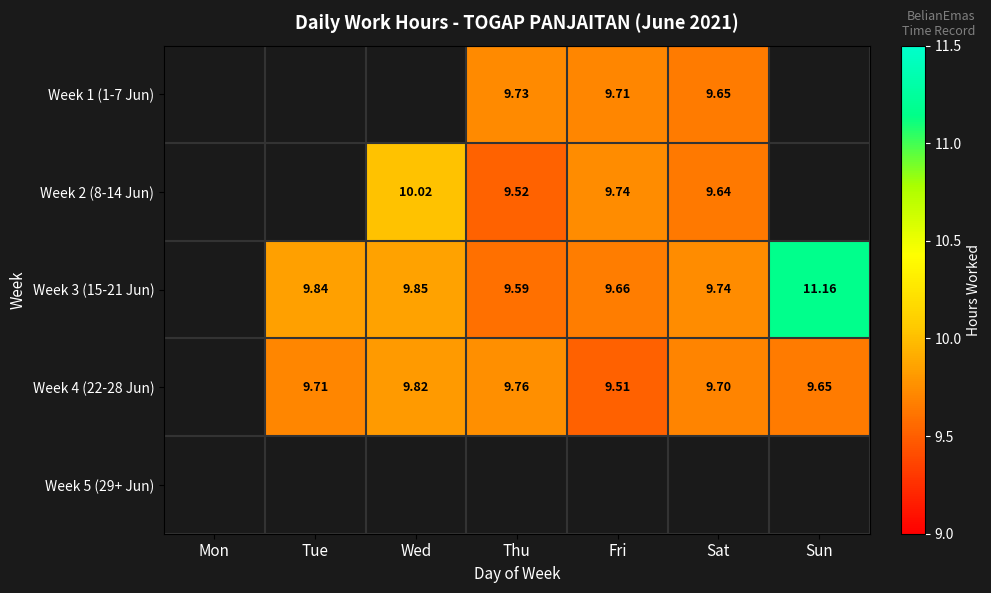

Count the number of categories in the chart.

7